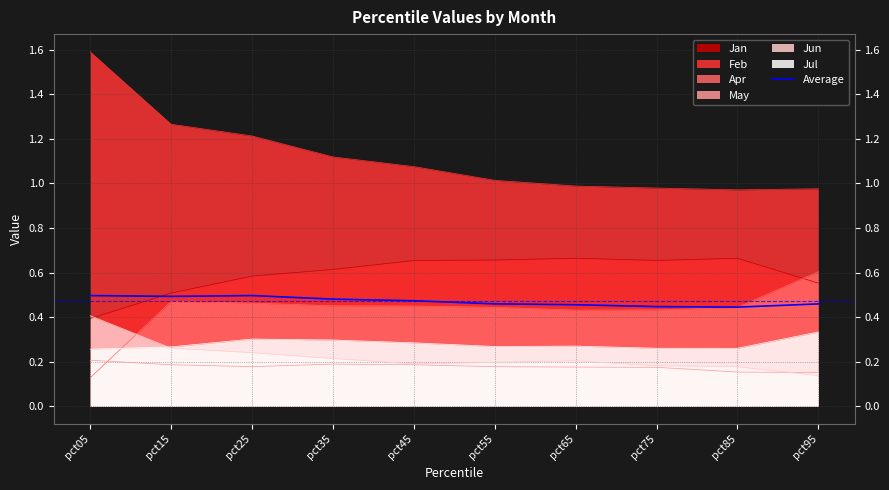

What is the value of the 3rd point from the left?

0.5